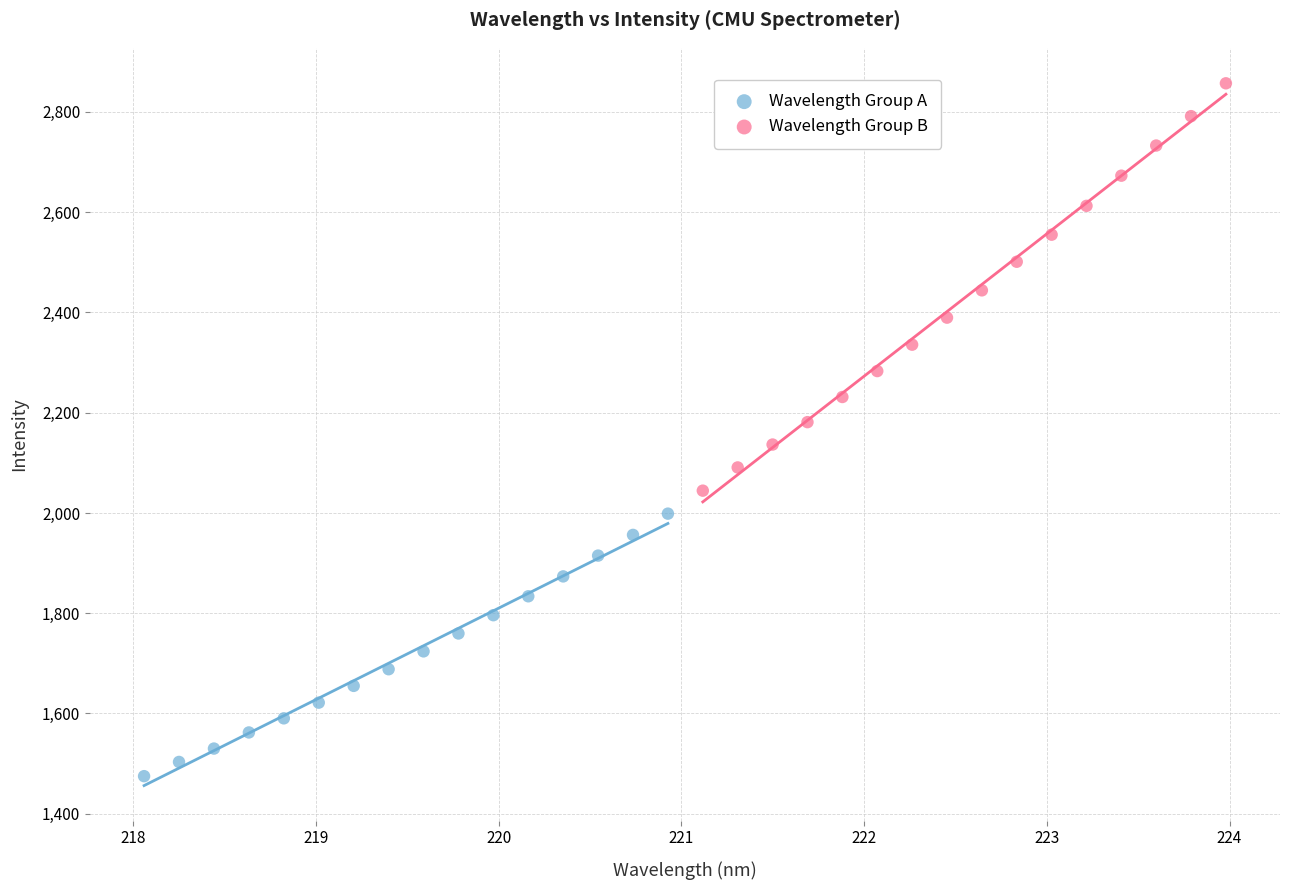

Which series reaches the minimum Y coordinate?

Wavelength Group A